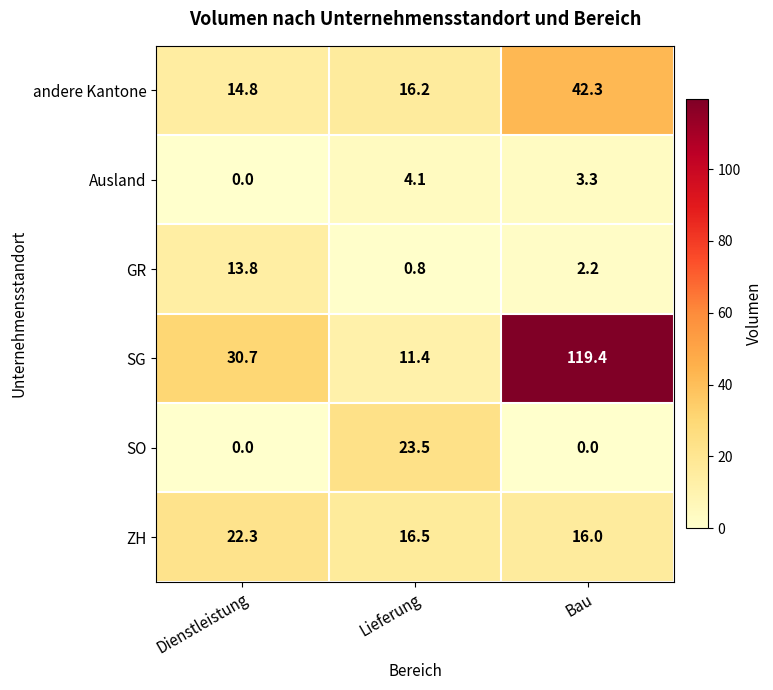

What is the total value across all series at Dienstleistung?

81.6